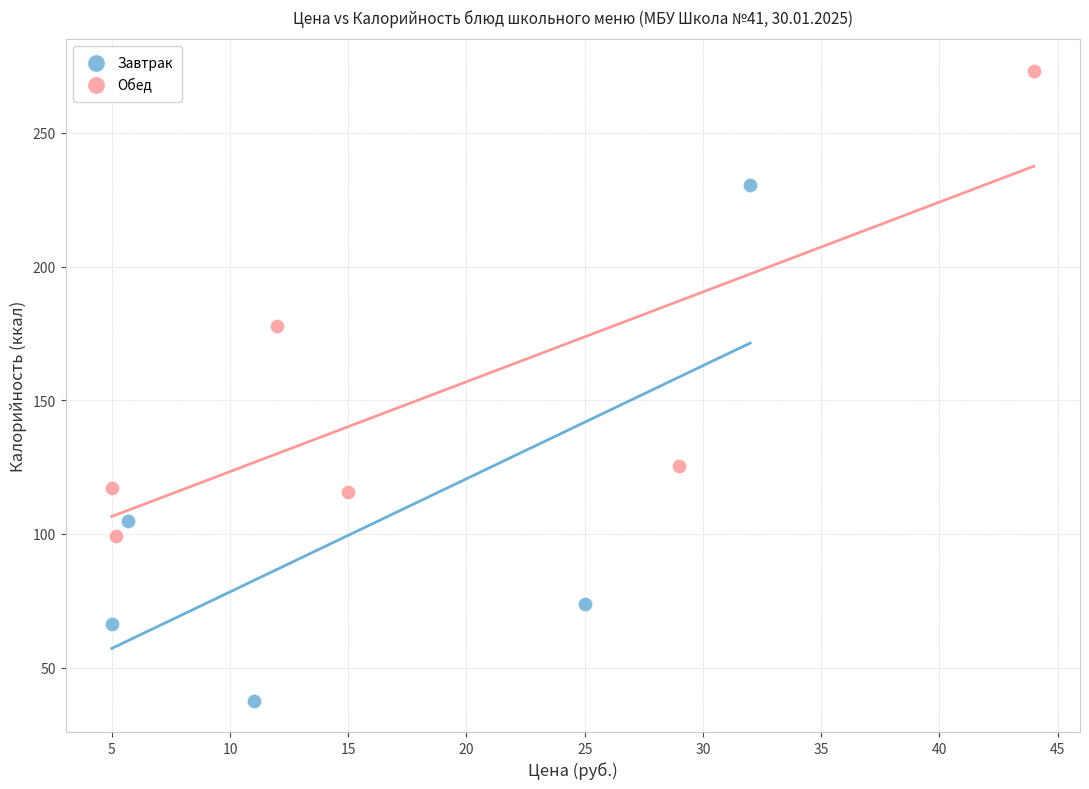

Which series contains the lowest Y value?

Завтрак